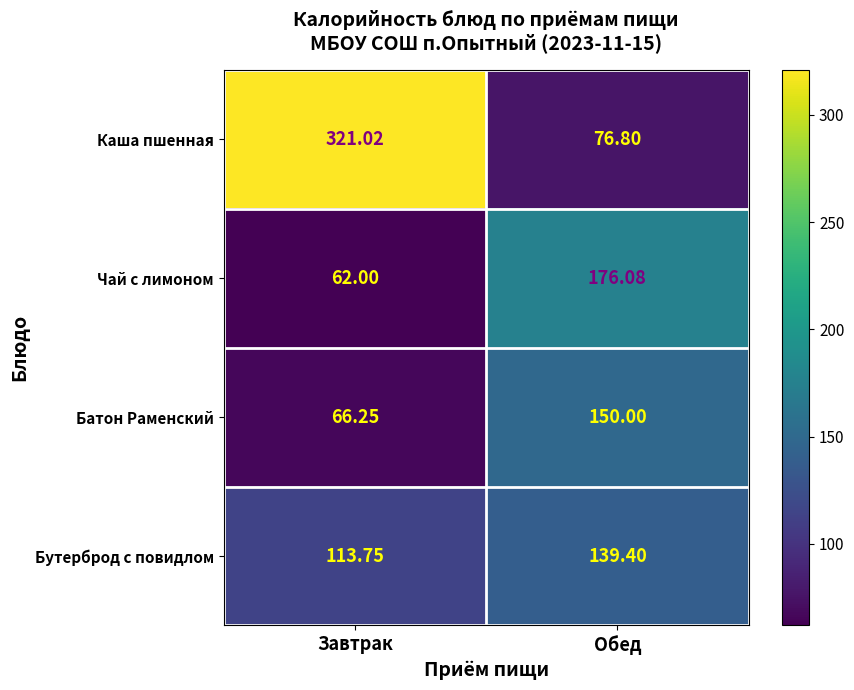

At how many categories does at least one series exceed 91?

2